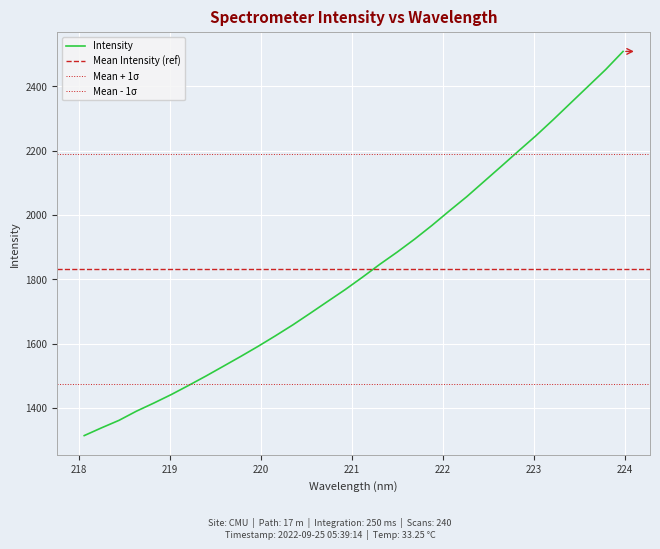

Which label corresponds to the smallest value in the chart?

218.0596